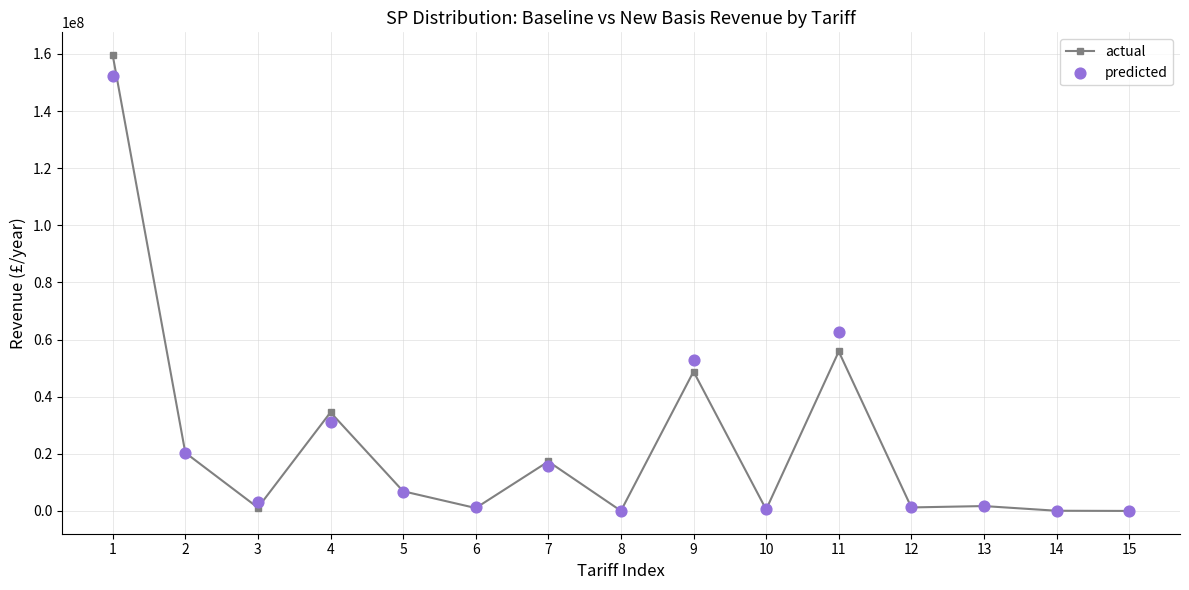

At which category is the sum across all series the highest?

1